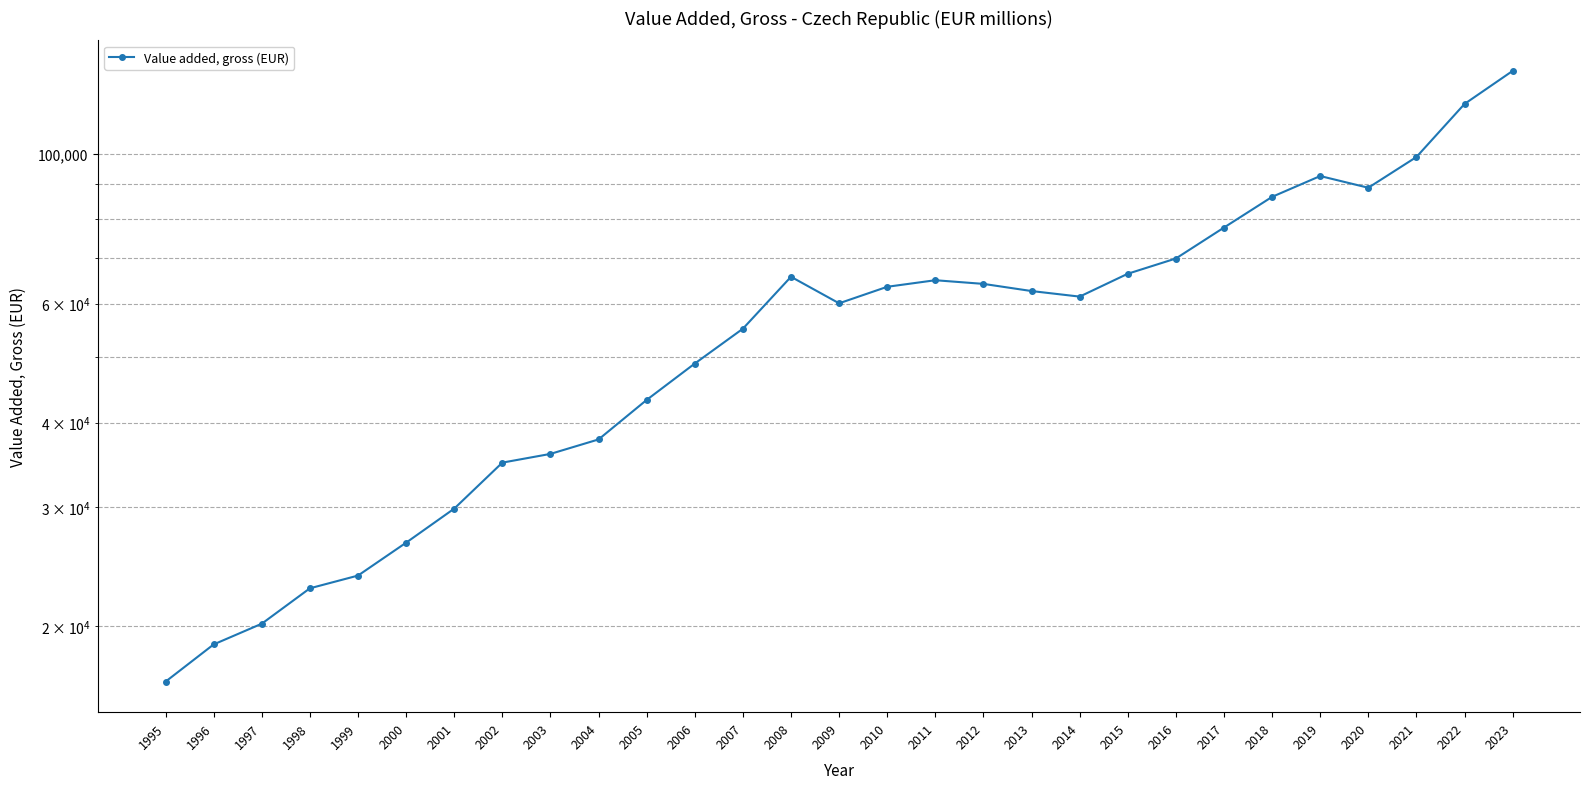

Rank the categories by value from highest to lowest.

2023, 2022, 2021, 2019, 2020, 2018, 2017, 2016, 2015, 2008, 2011, 2012, 2010, 2013, 2014, 2009, 2007, 2006, 2005, 2004, 2003, 2002, 2001, 2000, 1999, 1998, 1997, 1996, 1995